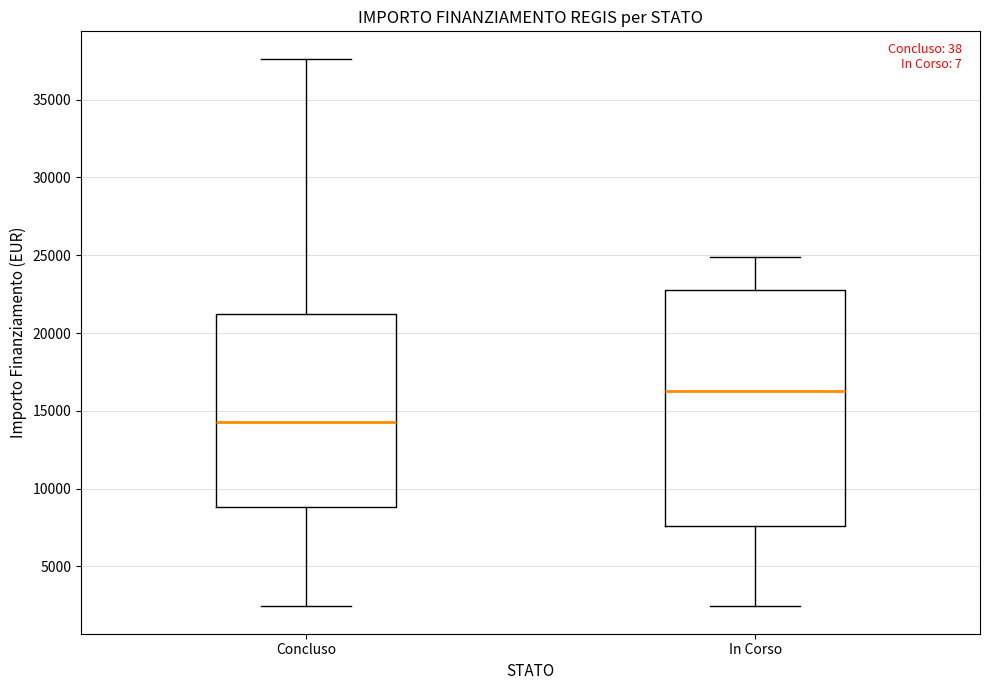

Which box has the highest median line?

In Corso